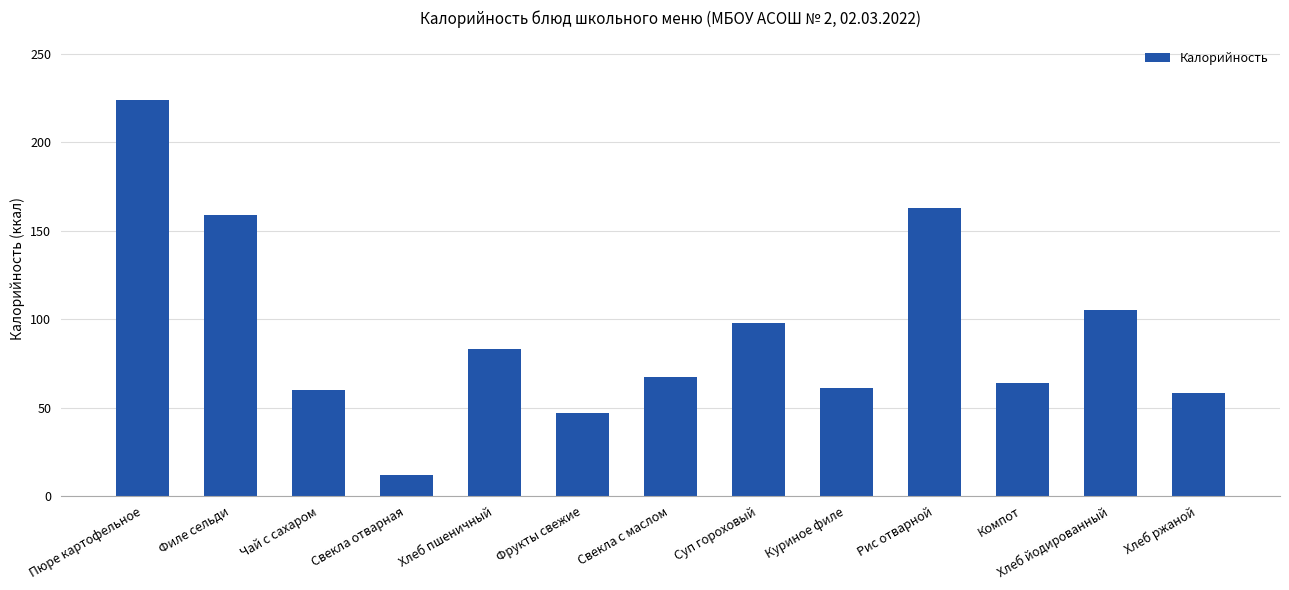

Which has a higher value, Хлеб ржаной or Свекла отварная?

Хлеб ржаной